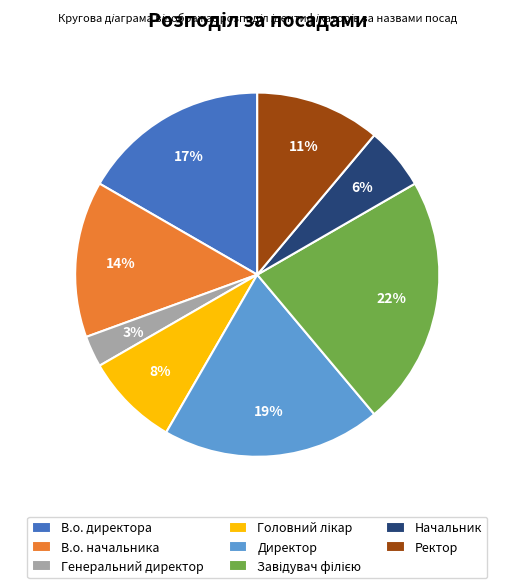

What is the smallest slice in the pie chart?

Генеральний директор